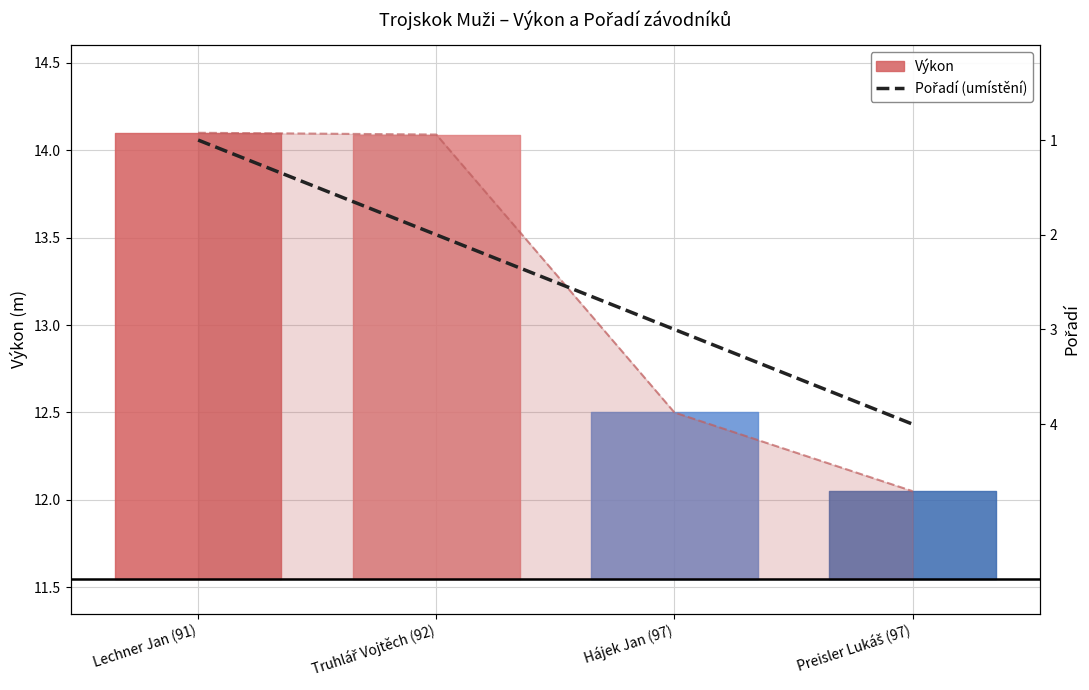

What is the value of the 2nd point from the left?

2